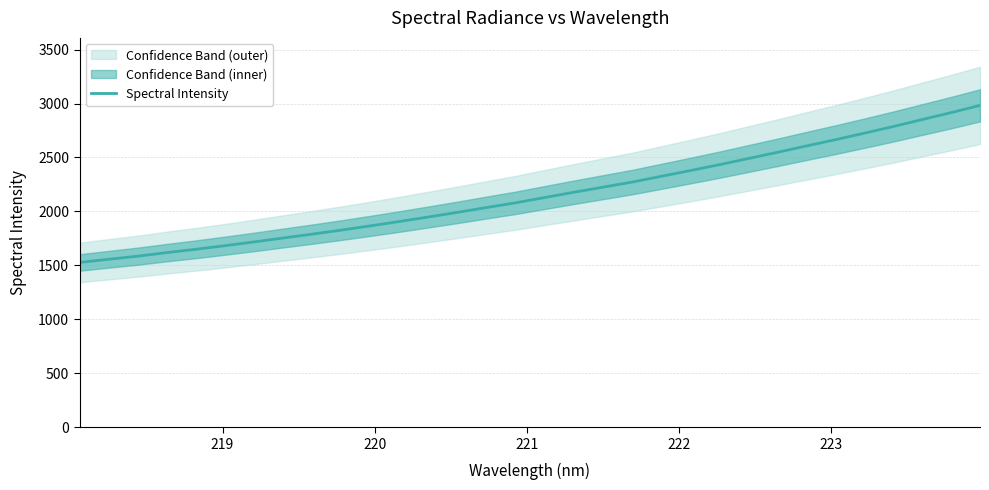

What is the maximum value for Spectral Intensity?

2983.0